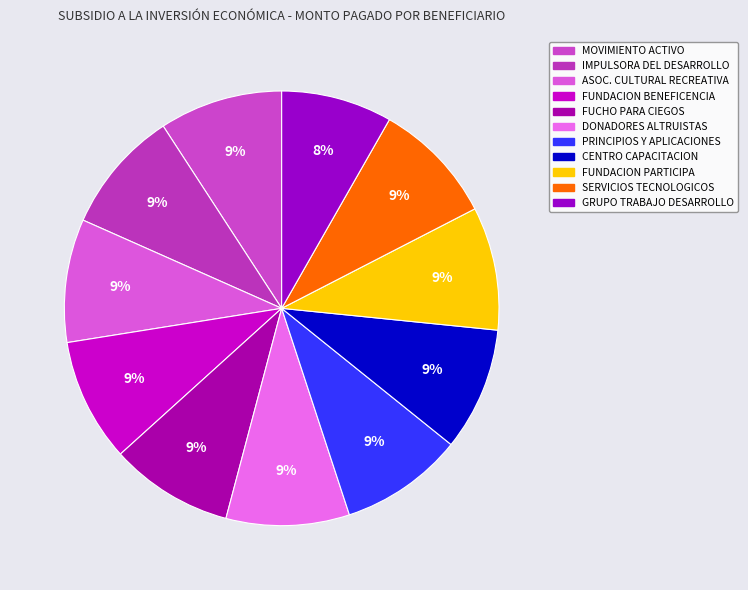

To the nearest percent, what is the average slice percentage?

9%